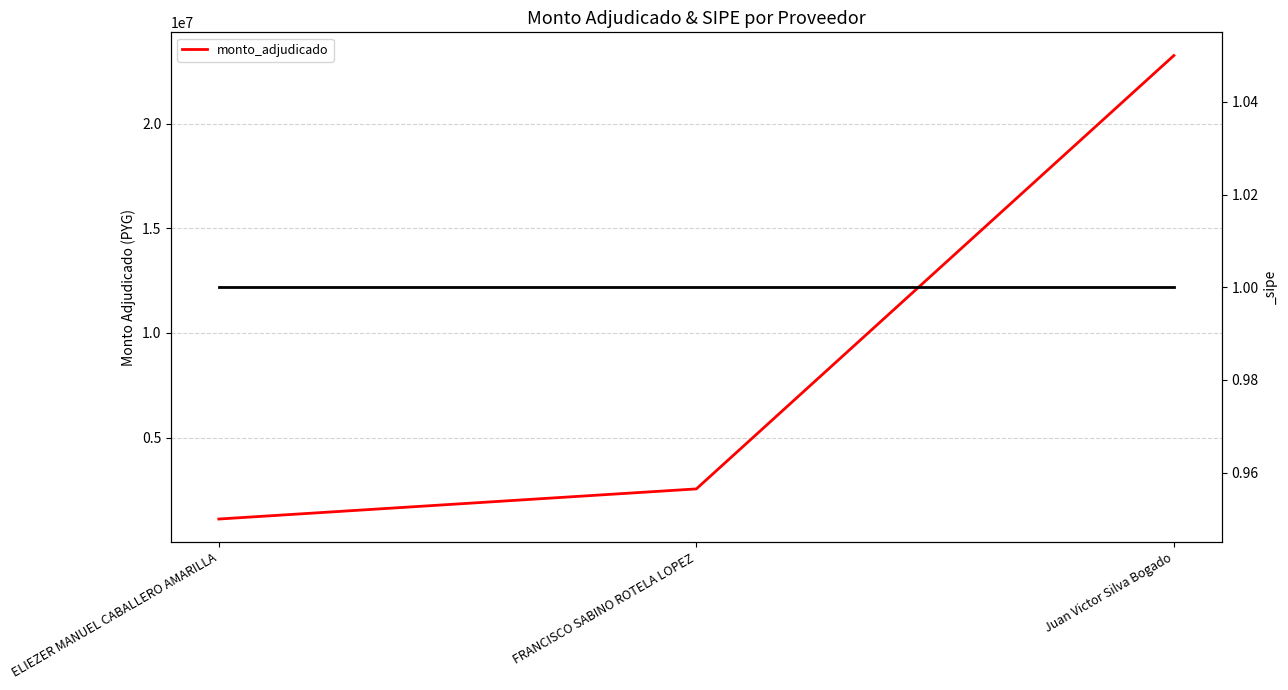

What is the difference between the maximum and minimum values?

22142225